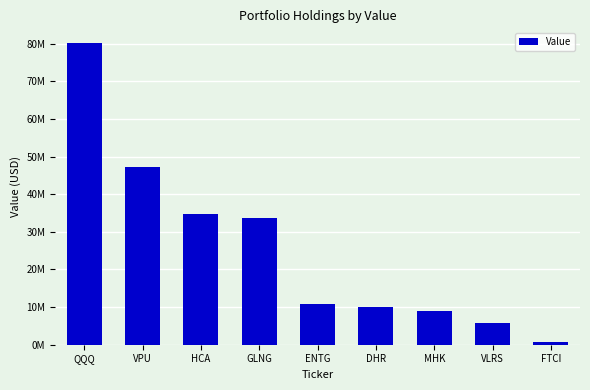

List the labels in order of value, largest first.

QQQ, VPU, HCA, GLNG, ENTG, DHR, MHK, VLRS, FTCI